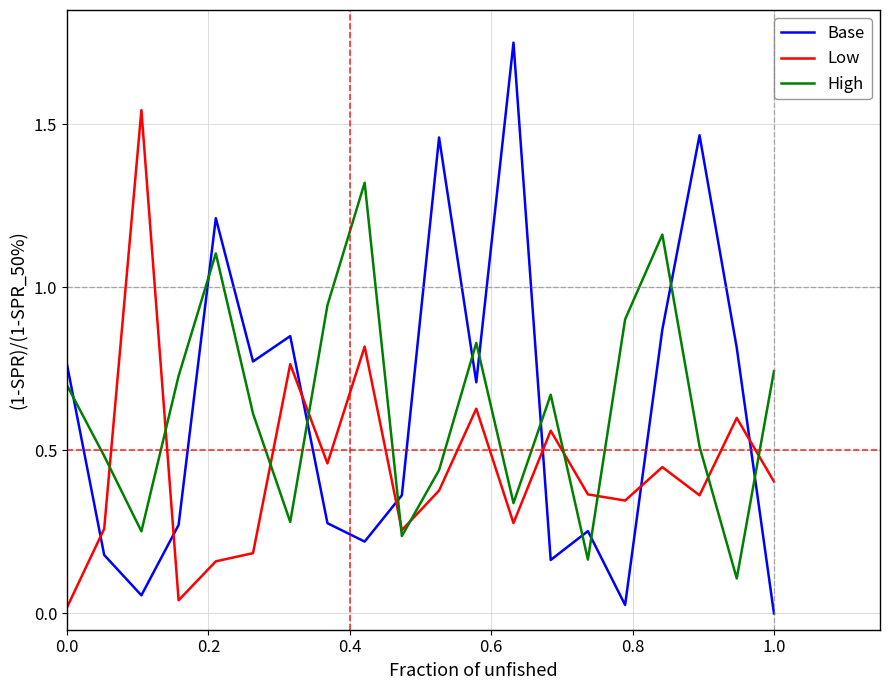

Which series has the largest range (max minus min)?

Base